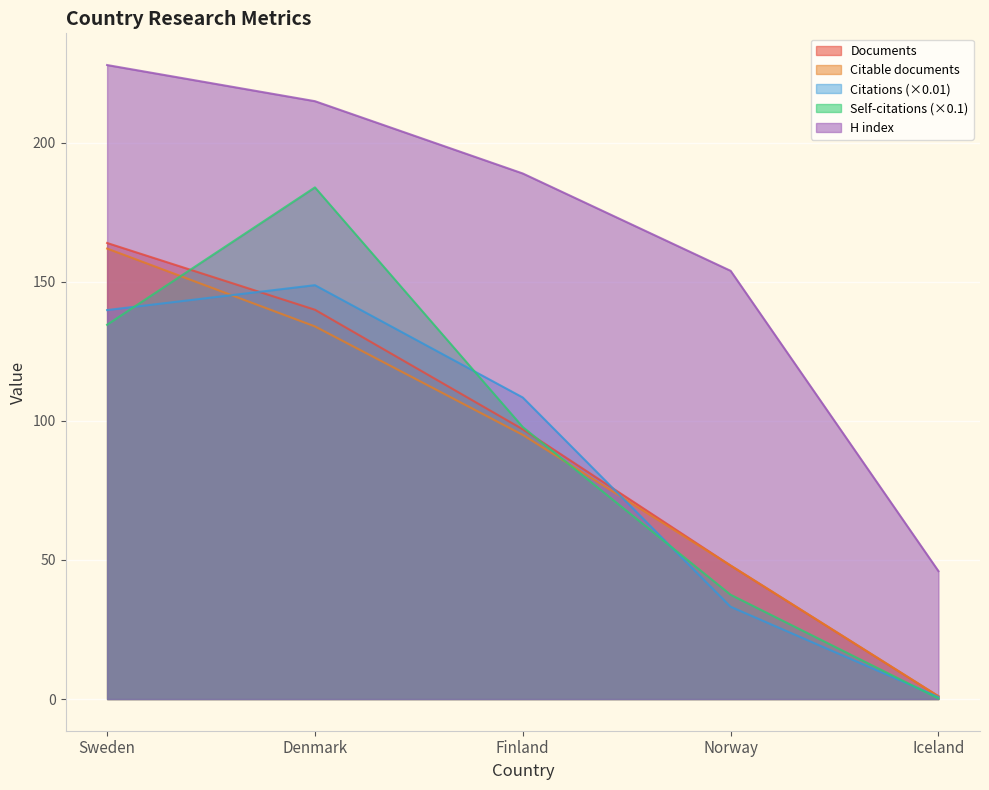

What is the value of the H index point at the 5th from the left?

46.0